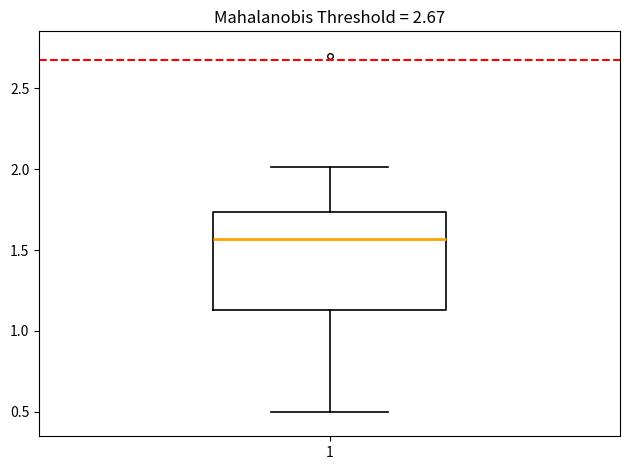

Transcribe this box plot: give where the median line is, the range the box spans, and where the two whiskers end, as read against the y-axis. The values are not printed on the chart, so give them approximately, as read against the axis.

median 1.55, box 1.15 to 1.75, whiskers 0.50 to 2.00